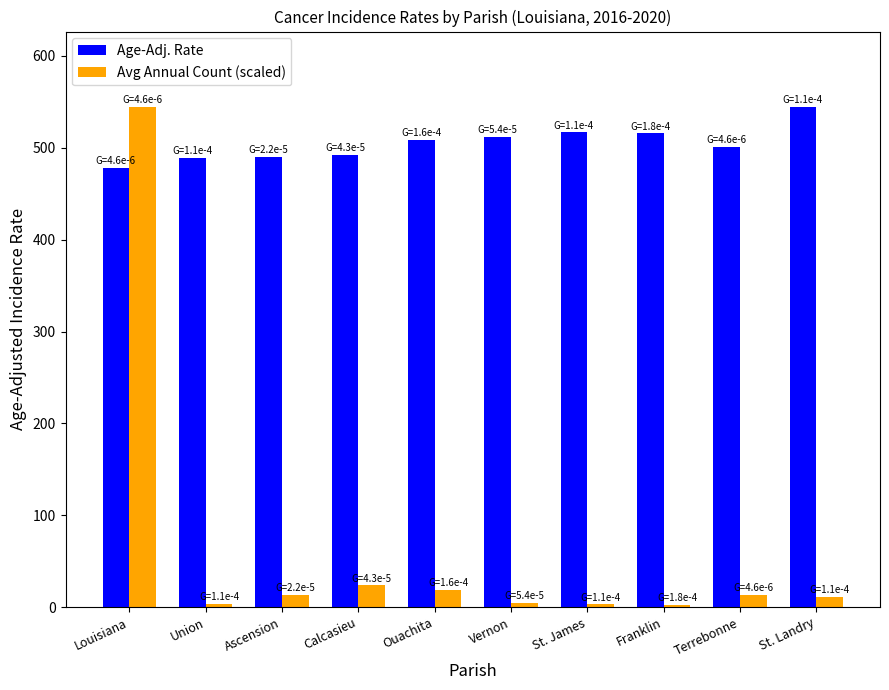

At which label does Age-Adj. Rate reach its peak?

St. Landry